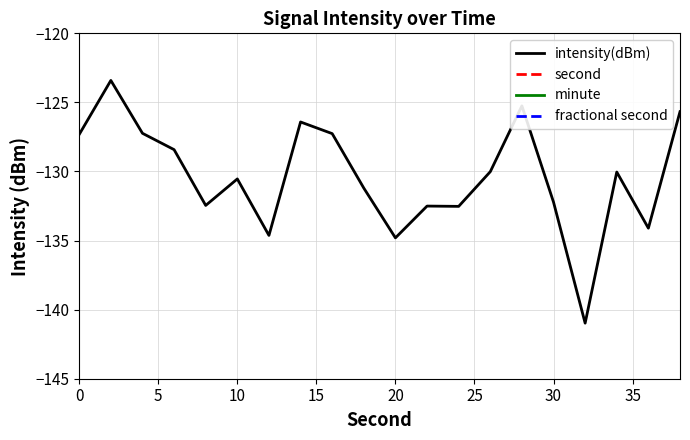

True or false: intensity(dBm) has a value of -223.6 at 30.

False